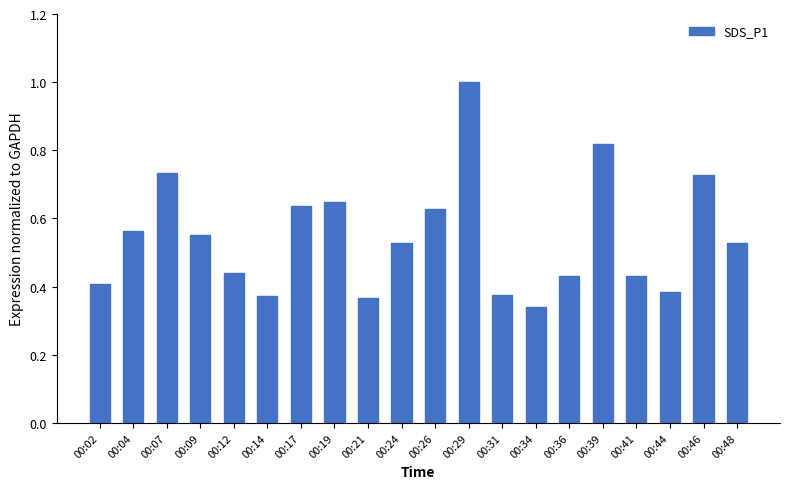

What is the sum of all values?

10.9